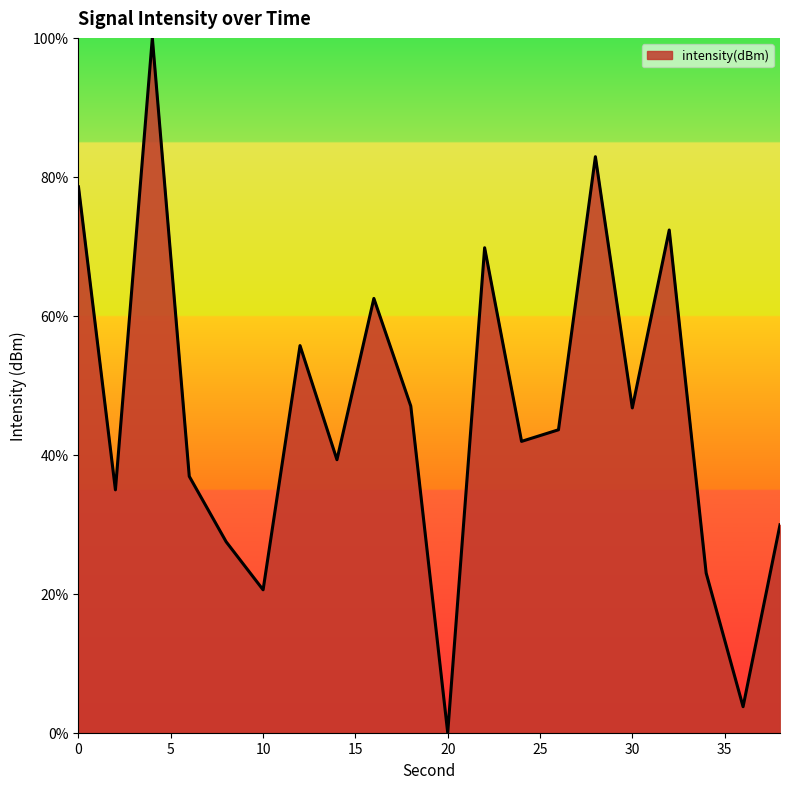

What is the difference between the maximum and minimum values?

100.0